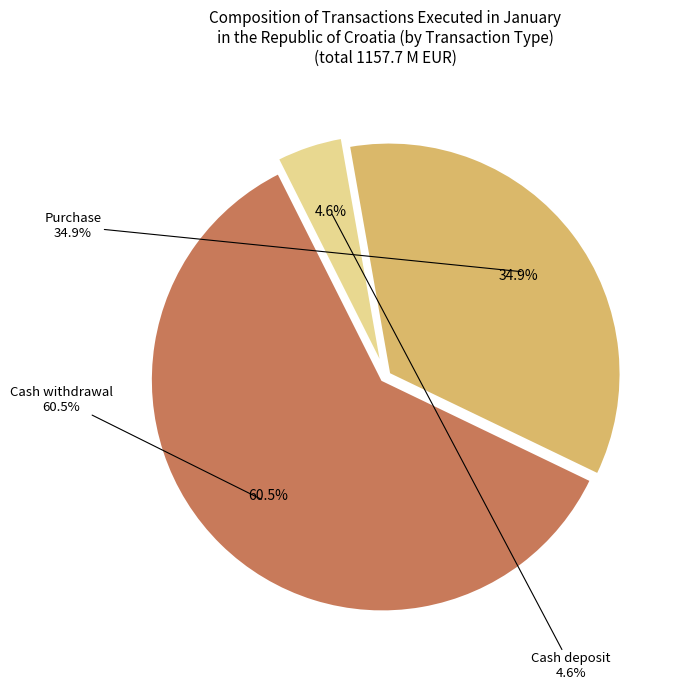

Does Cash deposit represent more than half of the total?

No